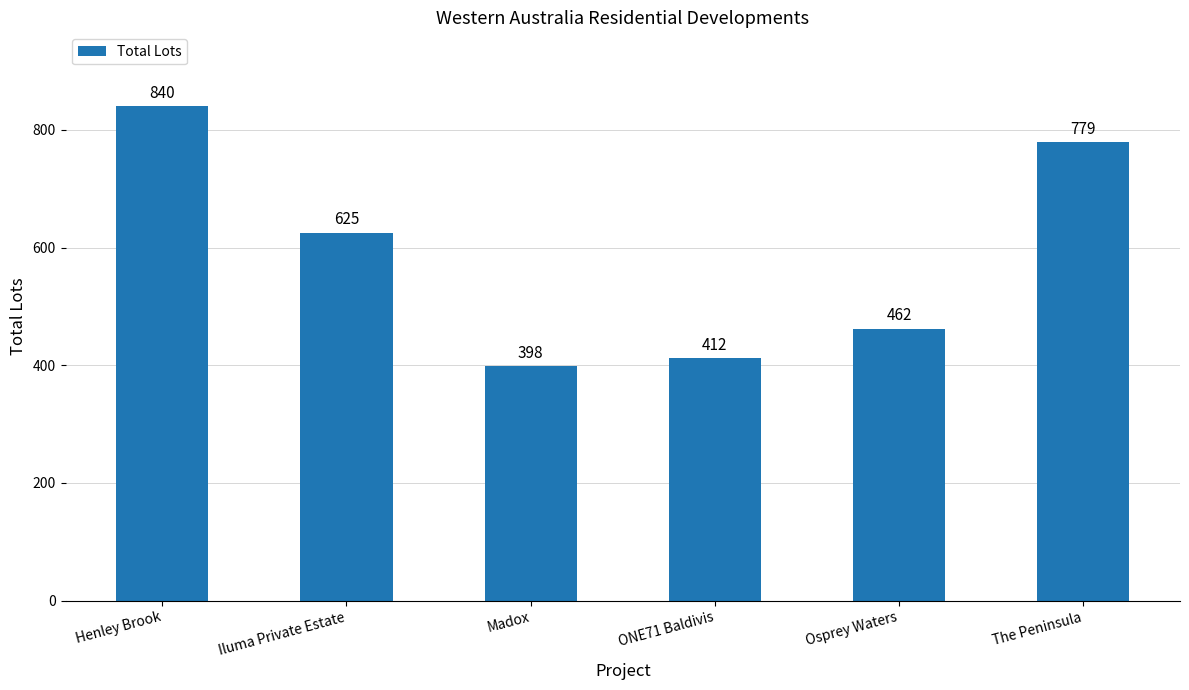

At which category does the chart reach its peak across all series?

Henley Brook